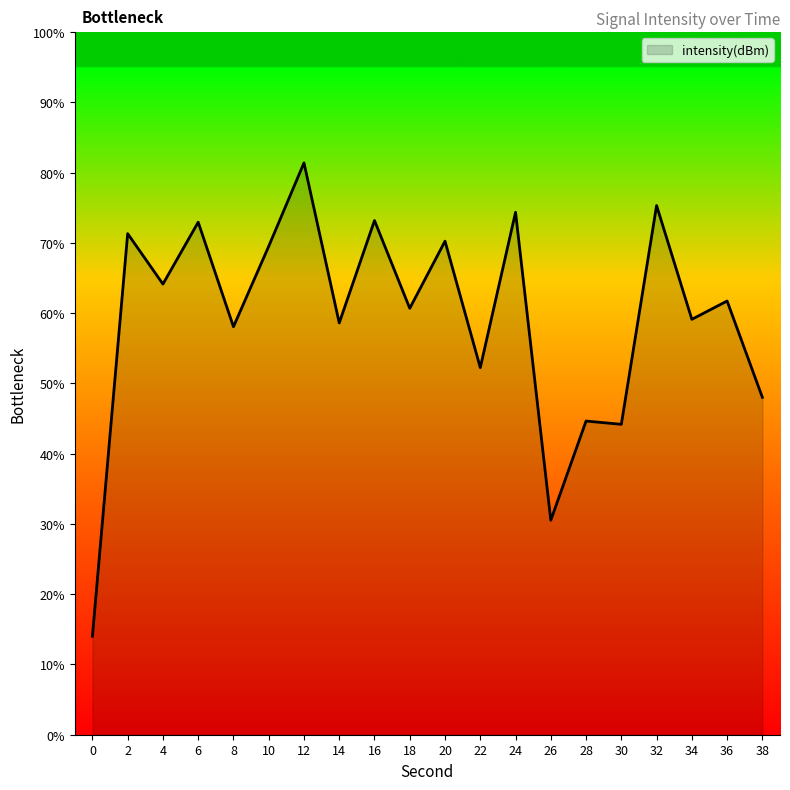

What is the change in value from 18 to 30?

-16.5